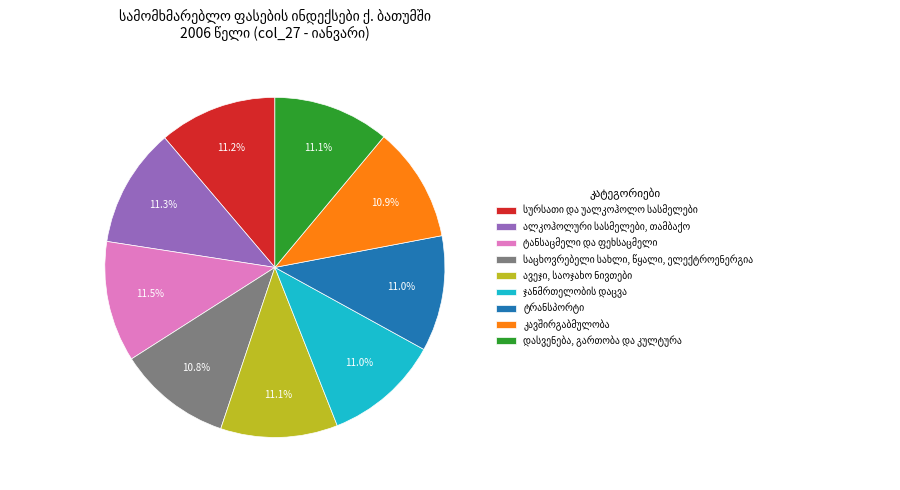

Is there a majority slice in this chart?

No